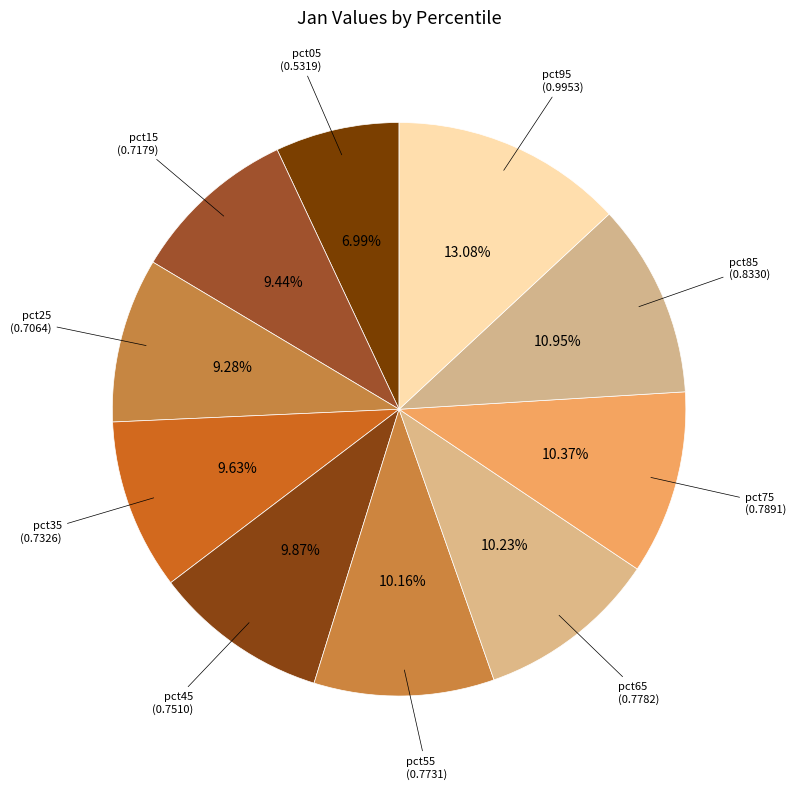

What is the largest slice in the pie chart?

pct95